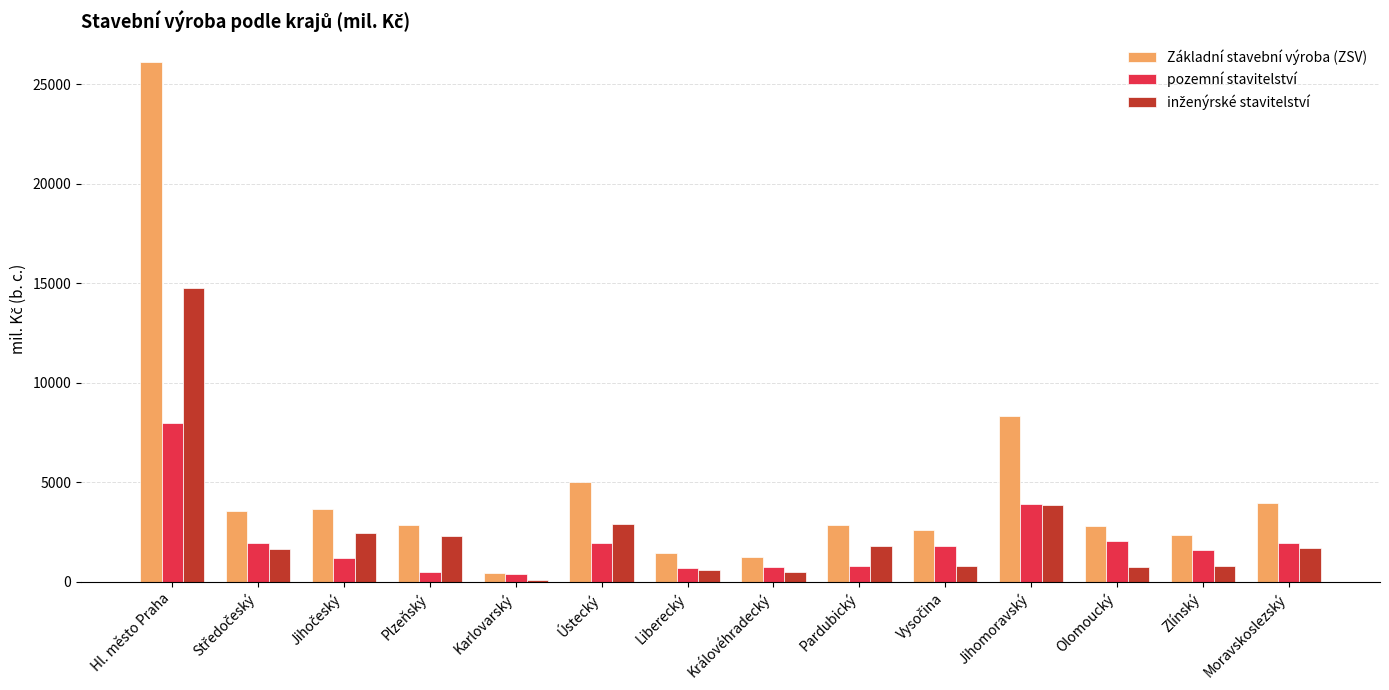

At which category is the sum across all series the highest?

Hl. město Praha